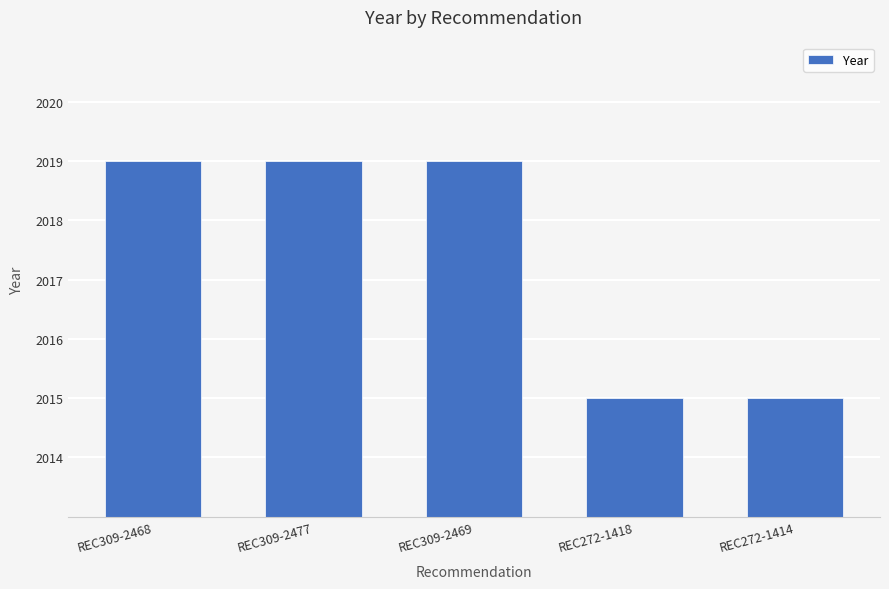

What is the average value?

2017